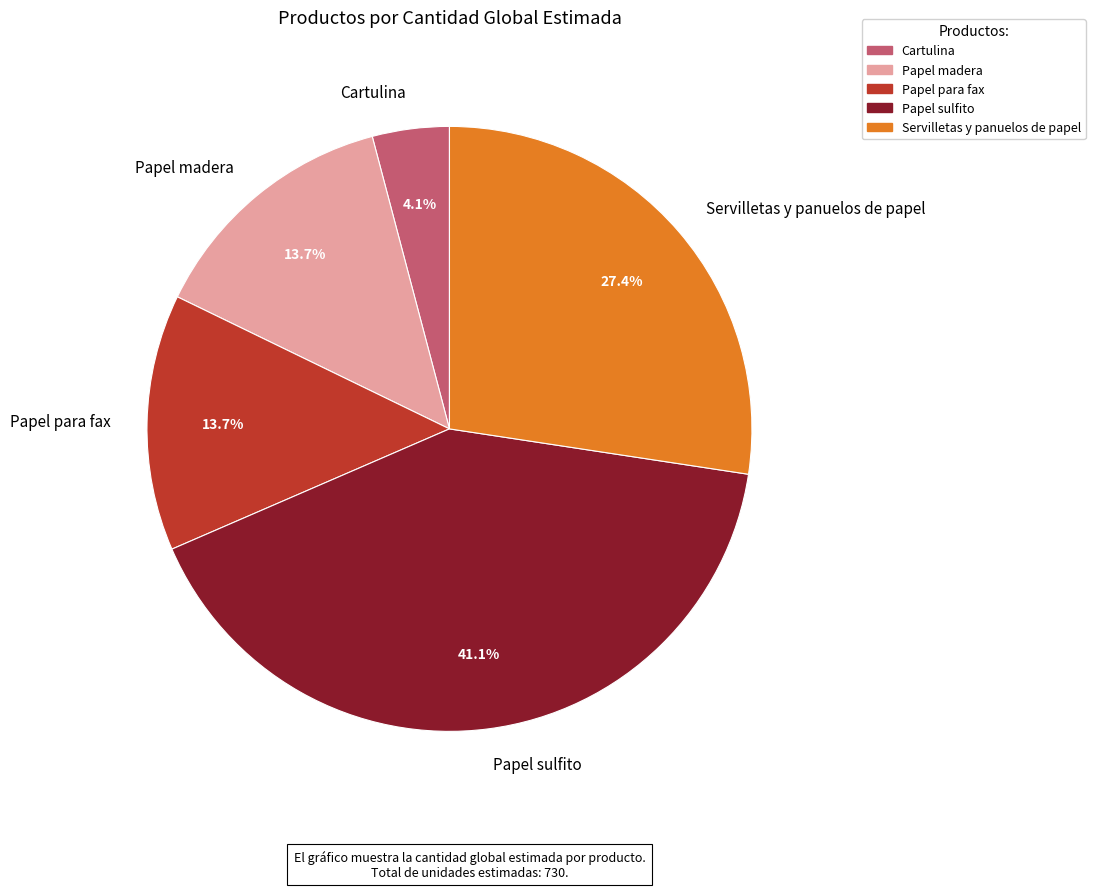

What percentage is the Papel para fax slice, to the nearest percent?

14%